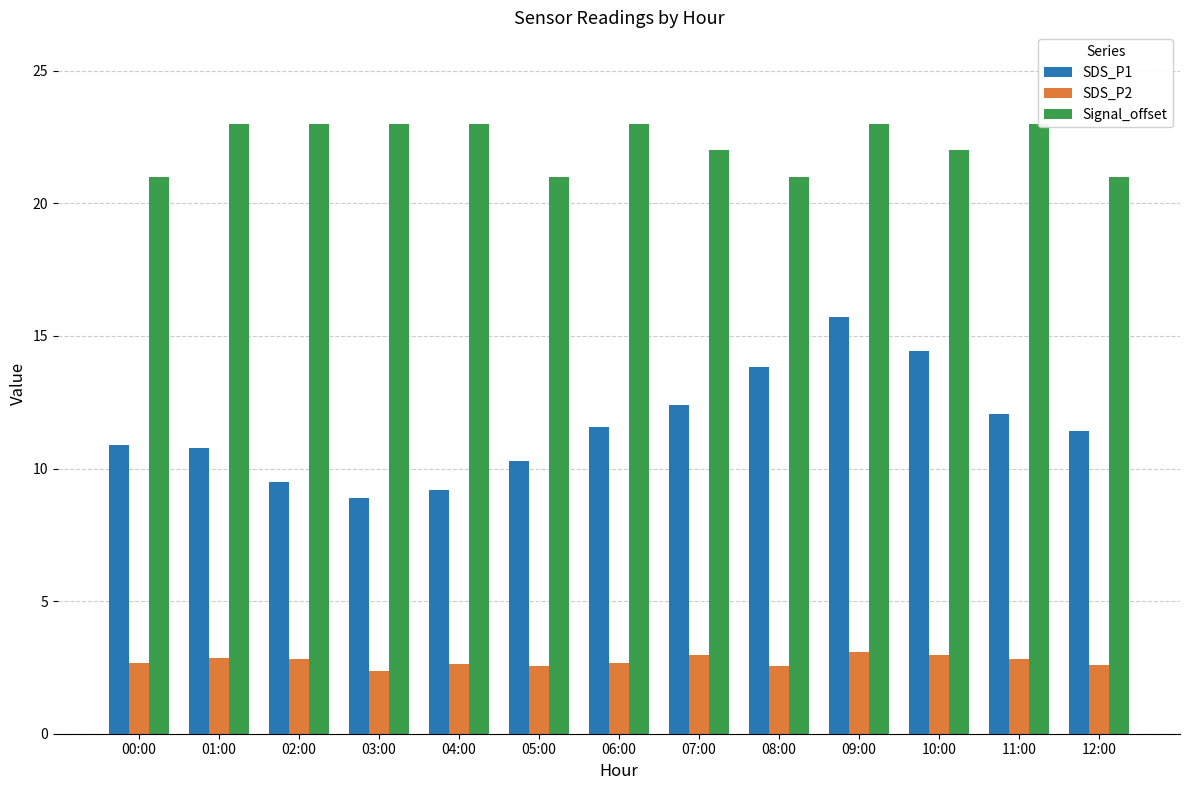

At which category does the chart reach its minimum across all series?

03:00